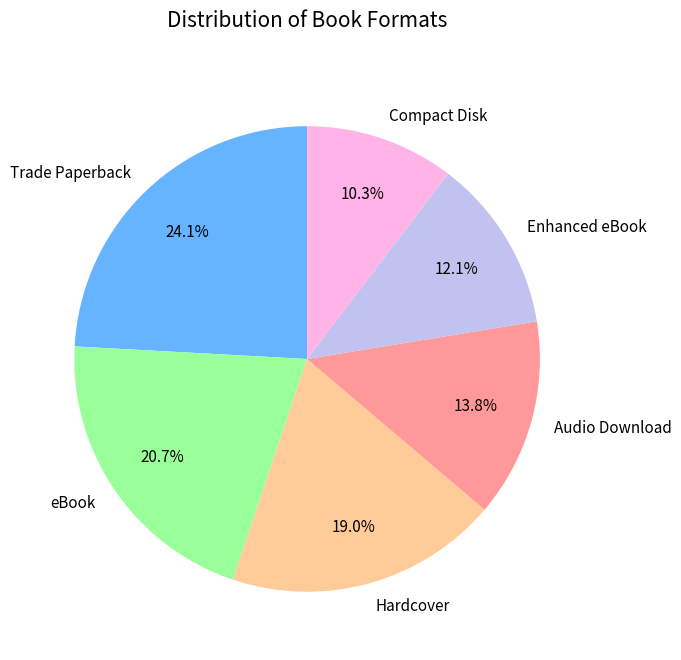

Is it true that Audio Download is 28% of the pie?

False